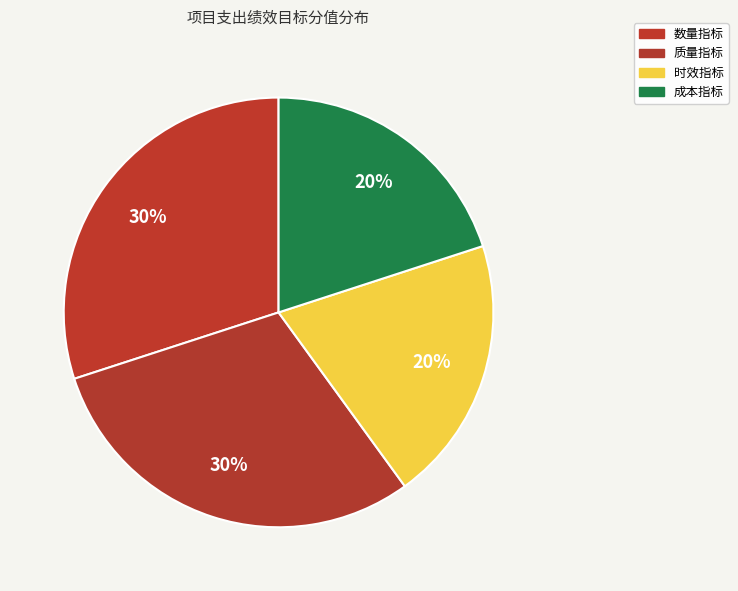

To the nearest percent, what is the difference between the 时效指标 and 质量指标 slice percentages?

10%